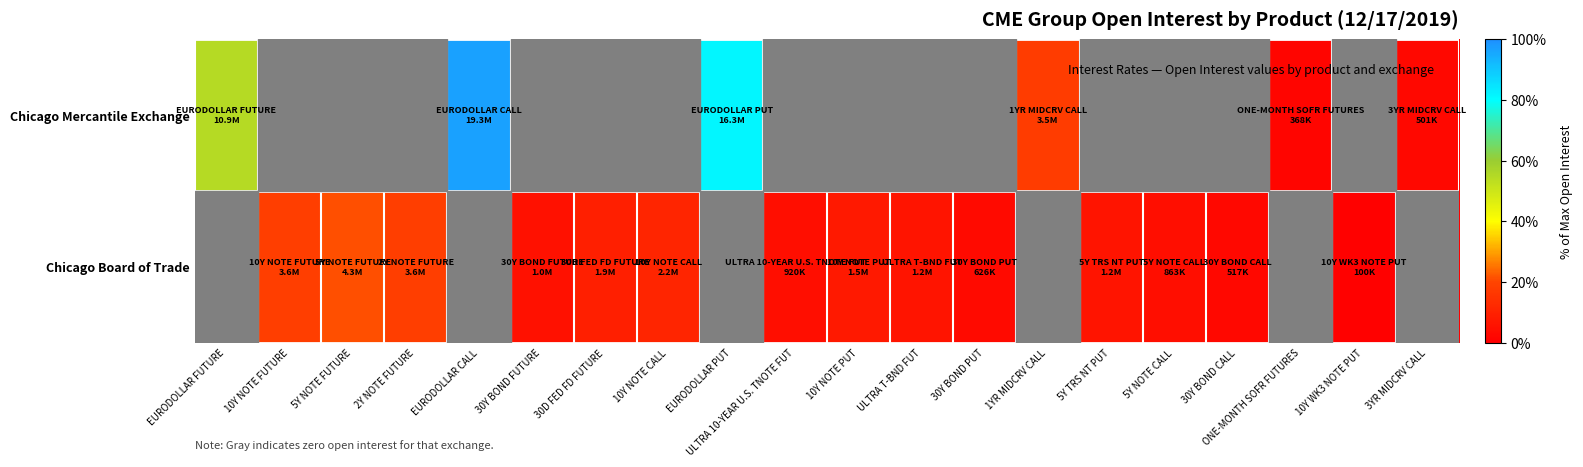

Which series has the largest total across all categories?

Chicago Mercantile Exchange